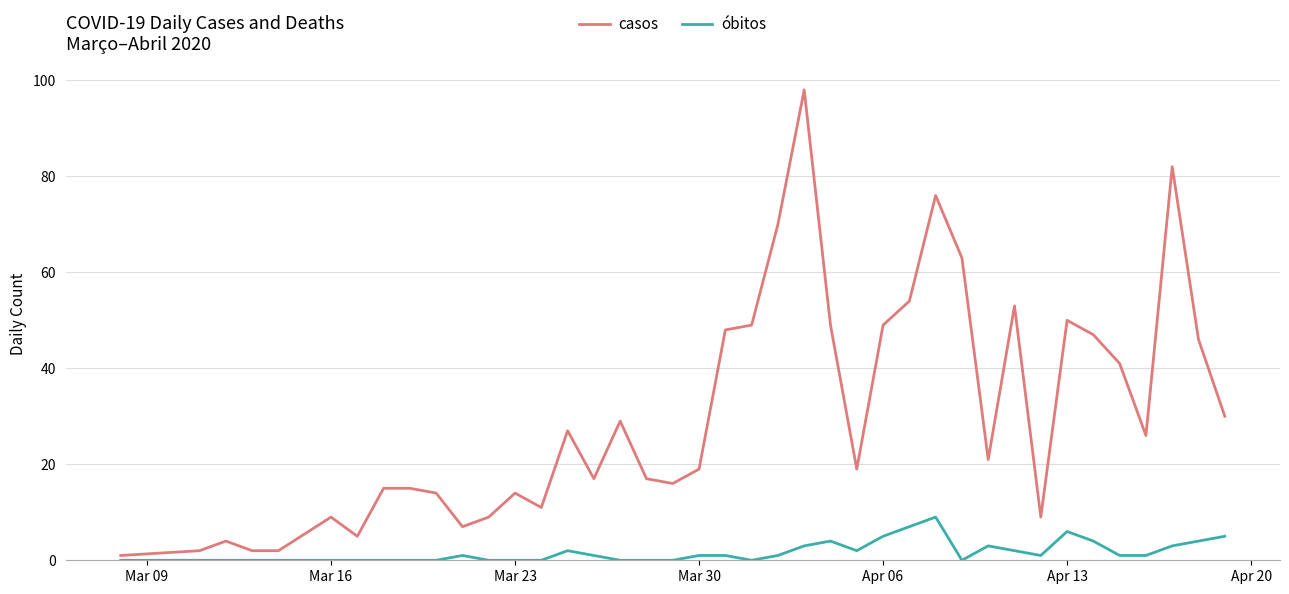

Does the chart have visible grid lines?

Yes